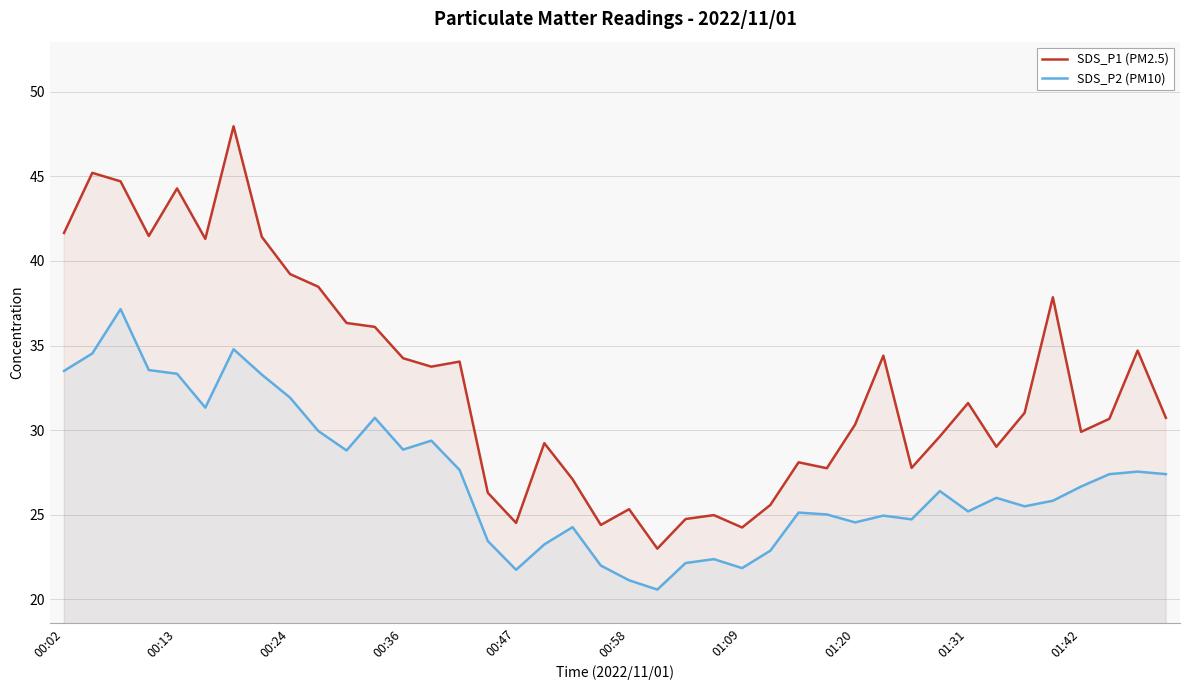

What is the total value across all series at 01:42?

56.6